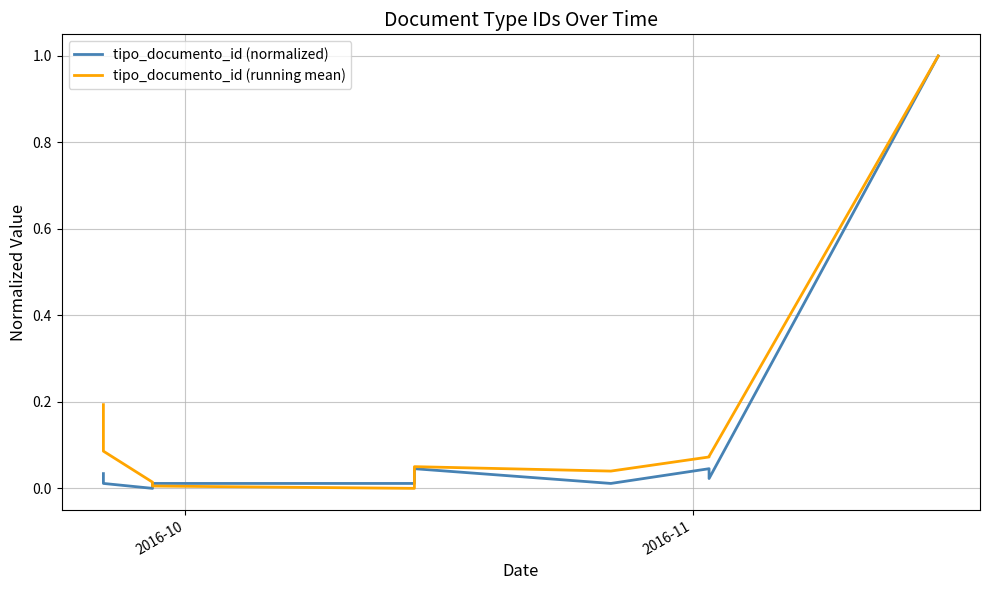

Reading right to left, what are all the values shown in this chart?

tipo_documento_id (normalized): 1.0	0.0	0.0	0.0	0.0	0.0	0.0	0.0	0.0	0.0
tipo_documento_id (running mean): 1.0	0.1	0.1	0.0	0.1	0.0	0.0	0.0	0.1	0.2